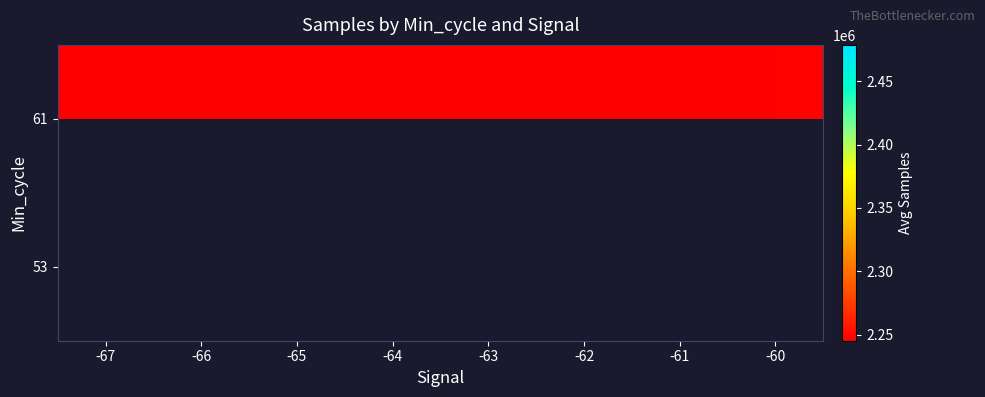

Which category has the lowest value across all series?

-61